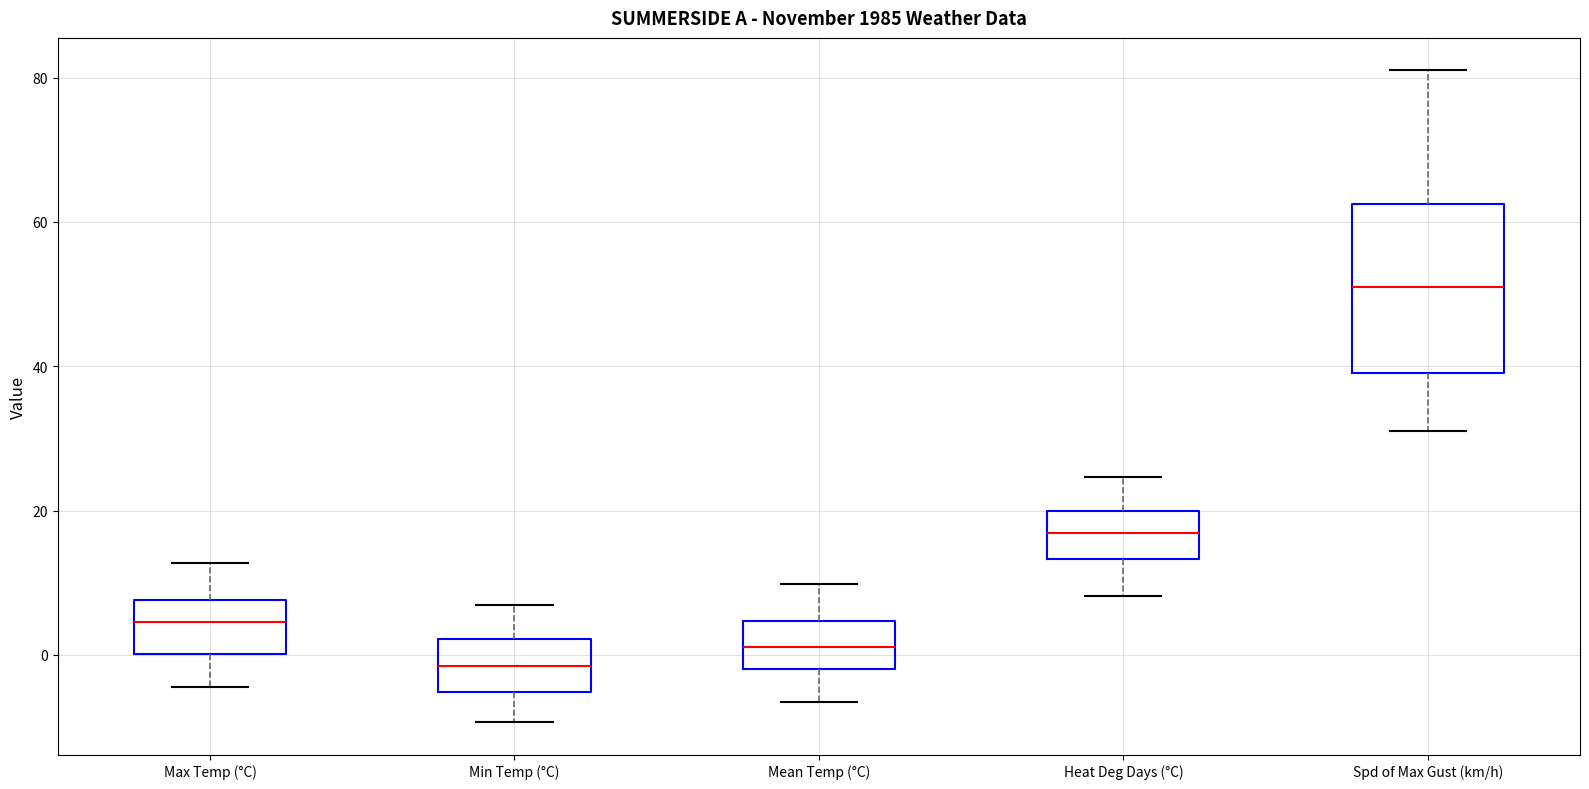

Reading left to right, transcribe this box plot: for each box, give where its median line is, the range the box spans, and where its two whiskers end, as read against the y-axis. The values are not printed on the chart, so give them approximately, as read against the axis.

Max Temp (°C): median 4, box 0 to 8, whiskers -4 to 12
Min Temp (°C): median -2, box -6 to 2, whiskers -10 to 6
Mean Temp (°C): median 2, box -2 to 4, whiskers -6 to 10
Heat Deg Days (°C): median 16, box 14 to 20, whiskers 8 to 24
Spd of Max Gust (km/h): median 52, box 40 to 62, whiskers 32 to 82